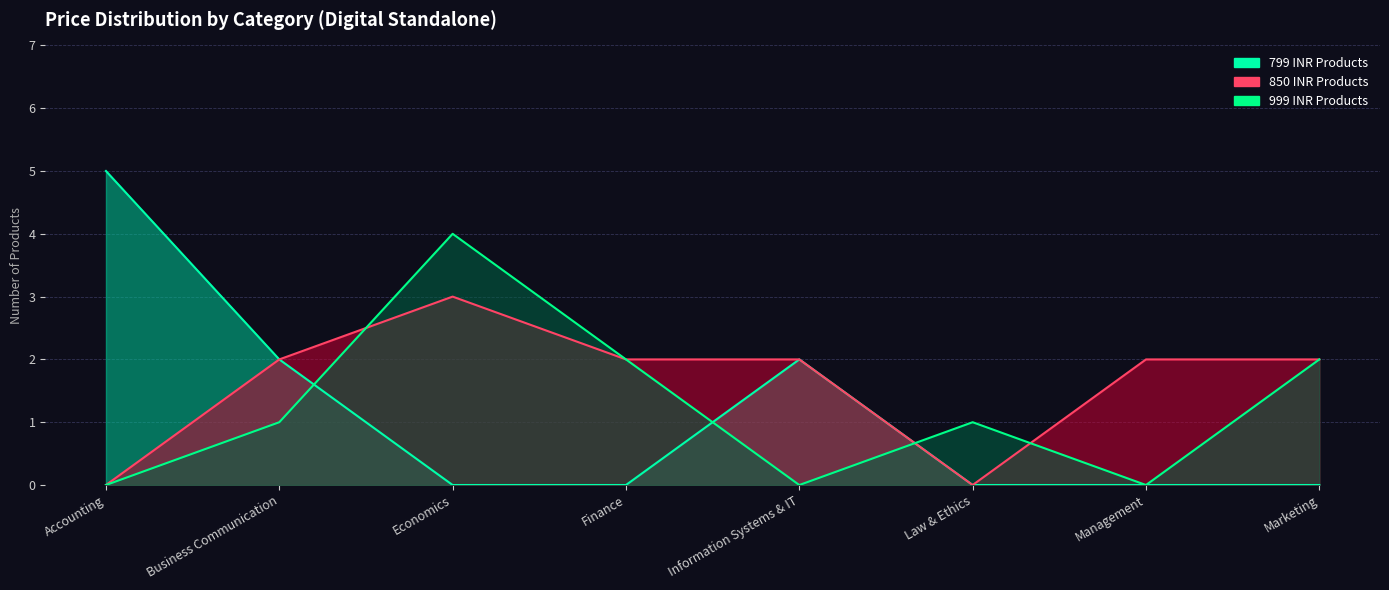

Where do 999 INR Products and 799 INR Products first cross each other?

Business Communication and Economics